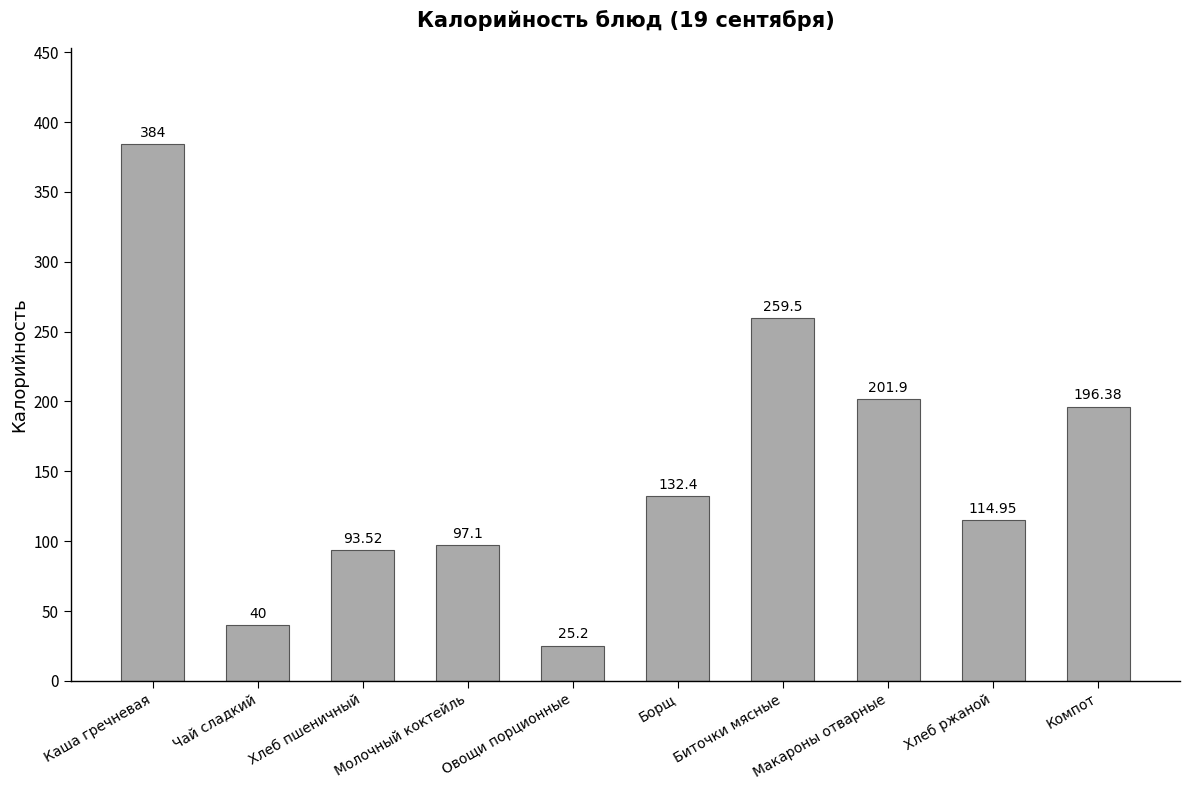

True or false: the data shows 93.5 at Хлеб пшеничный.

True